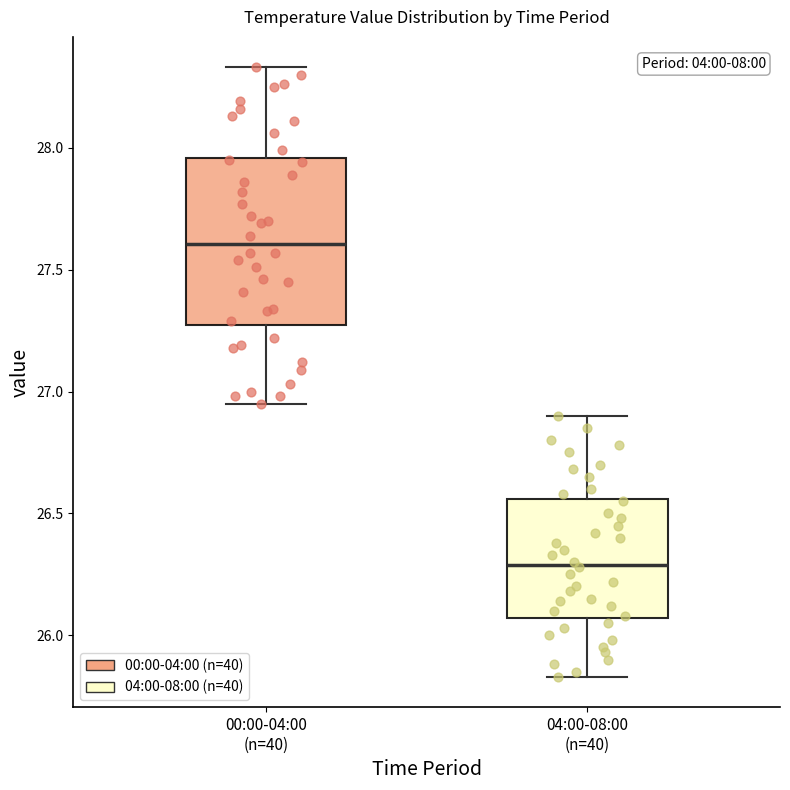

Reading left to right, transcribe this box plot: for each box, give where its median line is, the range the box spans, and where its two whiskers end, as read against the y-axis. The values are not printed on the chart, so give them approximately, as read against the axis.

00:00-04:00 (n=40): median 27.60, box 27.25 to 27.95, whiskers 26.95 to 28.35
04:00-08:00 (n=40): median 26.30, box 26.05 to 26.55, whiskers 25.85 to 26.90